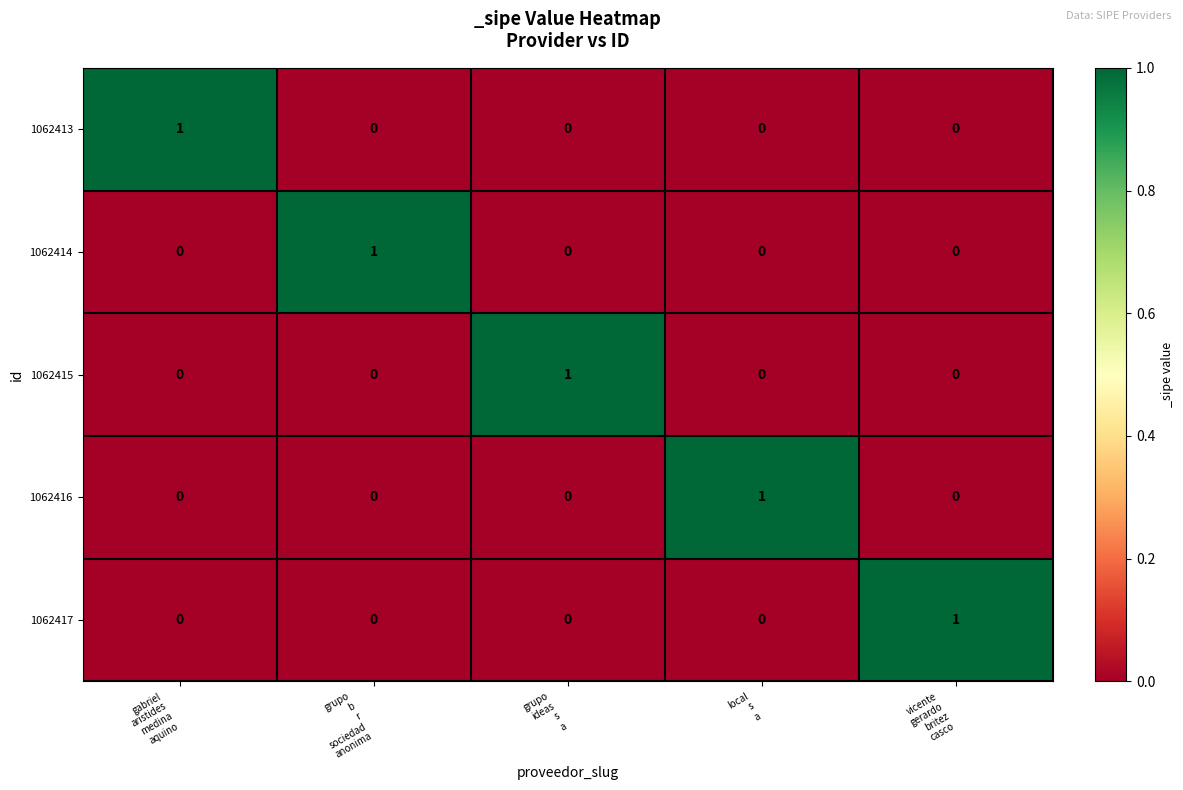

Reading left to right, list all the values displayed in this chart.

1062413: 1	0	0	0	0
1062414: 0	1	0	0	0
1062415: 0	0	1	0	0
1062416: 0	0	0	1	0
1062417: 0	0	0	0	1